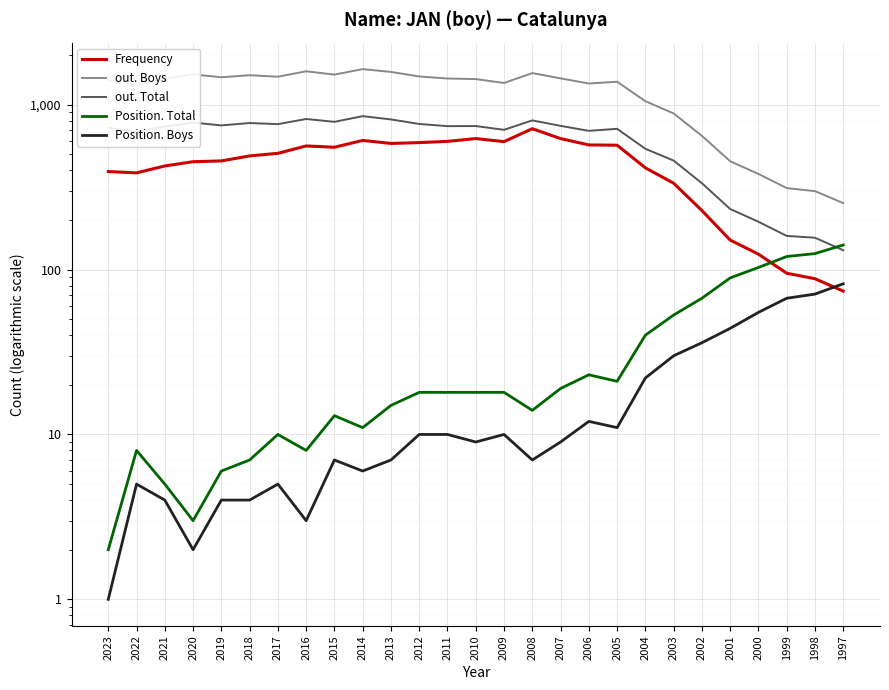

Reading left to right, transcribe all the data shown in this chart.

Frequency: 2023=393	2022=386	2021=425	2020=451	2019=456	2018=489	2017=507	2016=562	2015=552	2014=607	2013=582	2012=589	2011=599	2010=623	2009=597	2008=715	2007=623	2006=570	2005=568	2004=414	2003=334	2002=228	2001=151	2000=124	1999=95	1998=88	1997=74
out. Boys: 2023=1411	2022=1324	2021=1434	2020=1526	2019=1467	2018=1509	2017=1478	2016=1594	2015=1522	2014=1643	2013=1580	2012=1483	2011=1441	2010=1430	2009=1354	2008=1555	2007=1444	2006=1344	2005=1378	2004=1050	2003=885	2002=647	2001=454	2000=380	1999=312	1998=299	1997=253
out. Total: 2023=725	2022=685	2021=737	2020=779	2019=749	2018=774	2017=762	2016=819	2015=787	2014=852	2013=814	2012=764	2011=741	2010=742	2009=704	2008=803	2007=744	2006=694	2005=714	2004=540	2003=458	2002=334	2001=233	2000=195	1999=160	1998=156	1997=131
Position. Total: 2023=2	2022=8	2021=5	2020=3	2019=6	2018=7	2017=10	2016=8	2015=13	2014=11	2013=15	2012=18	2011=18	2010=18	2009=18	2008=14	2007=19	2006=23	2005=21	2004=40	2003=53	2002=67	2001=89	2000=103	1999=120	1998=125	1997=141
Position. Boys: 2023=1	2022=5	2021=4	2020=2	2019=4	2018=4	2017=5	2016=3	2015=7	2014=6	2013=7	2012=10	2011=10	2010=9	2009=10	2008=7	2007=9	2006=12	2005=11	2004=22	2003=30	2002=36	2001=44	2000=55	1999=67	1998=71	1997=82